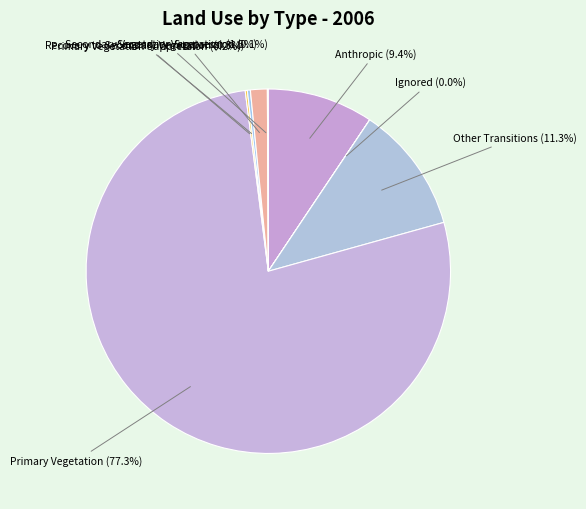

Is it true that Other Transitions is 22% of the pie?

False